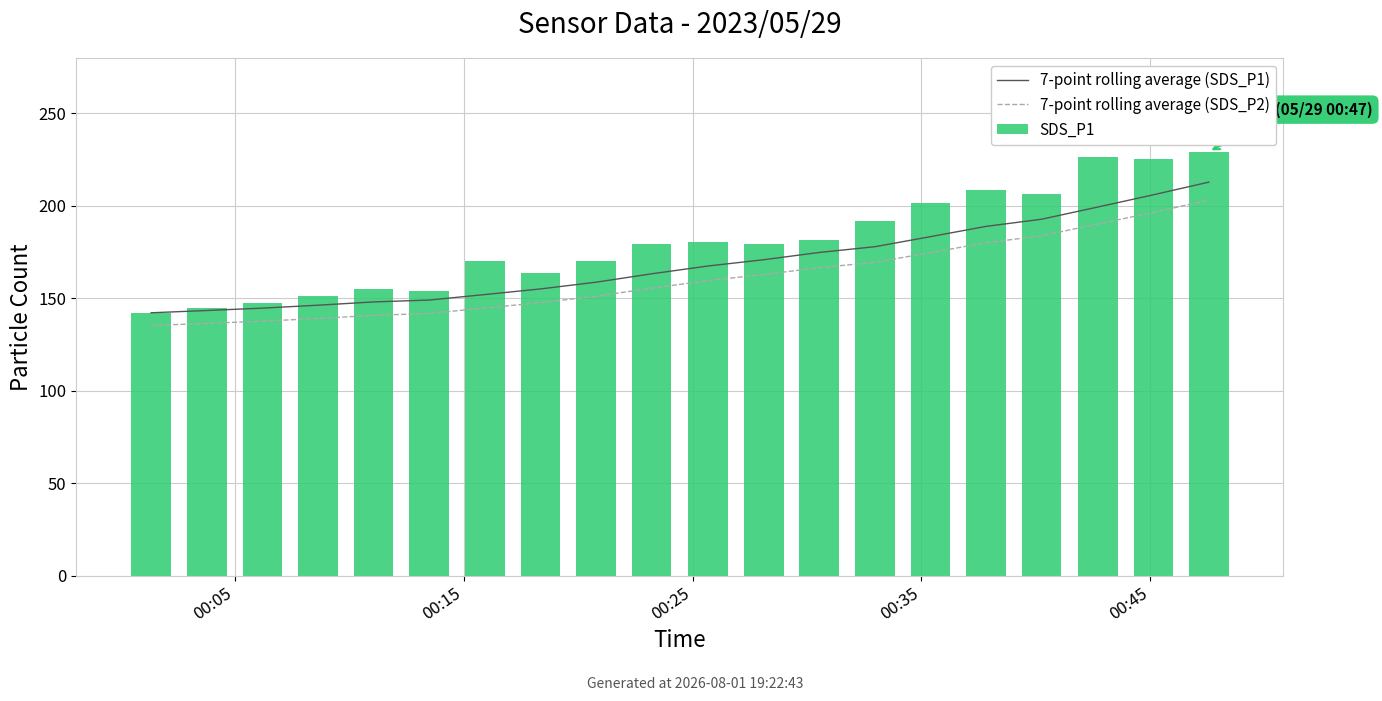

What is the value of the SDS_P1 bar at the 1st from the left?

142.2